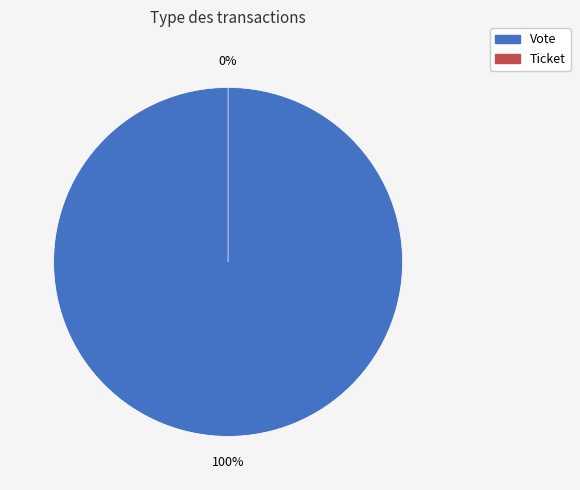

Which has a higher value, Vote or Ticket?

Vote